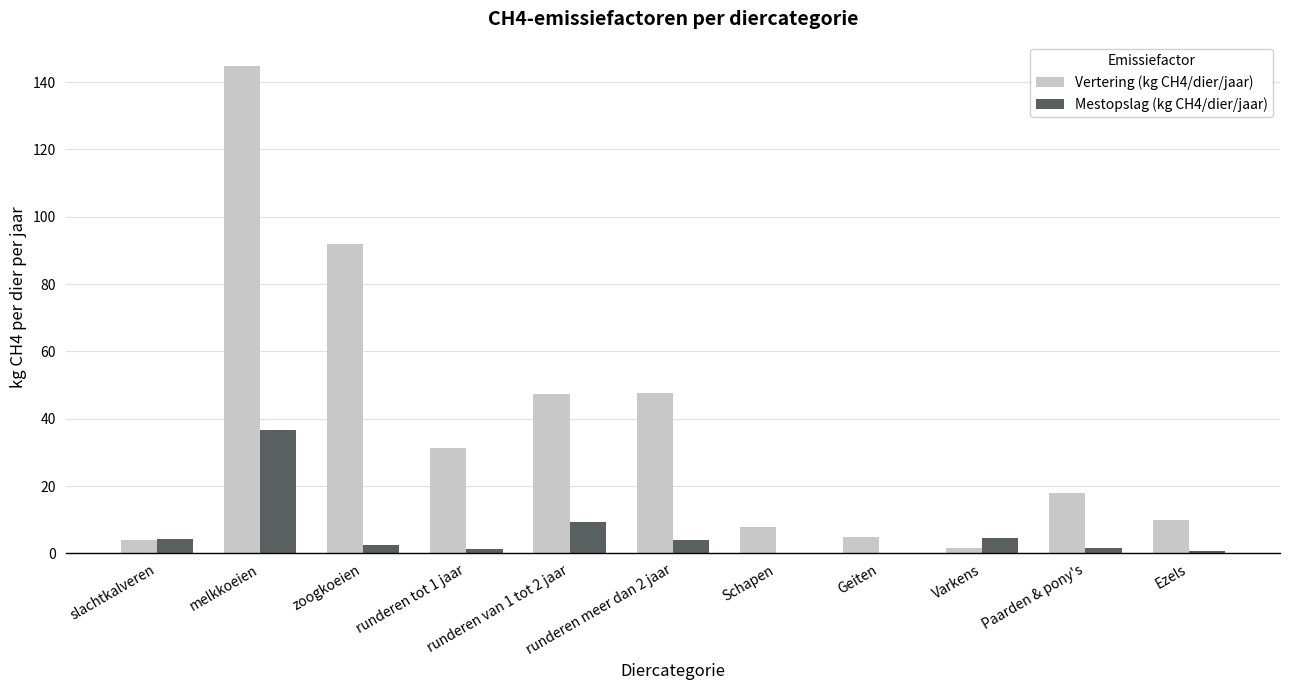

What is the greatest value displayed?

144.8